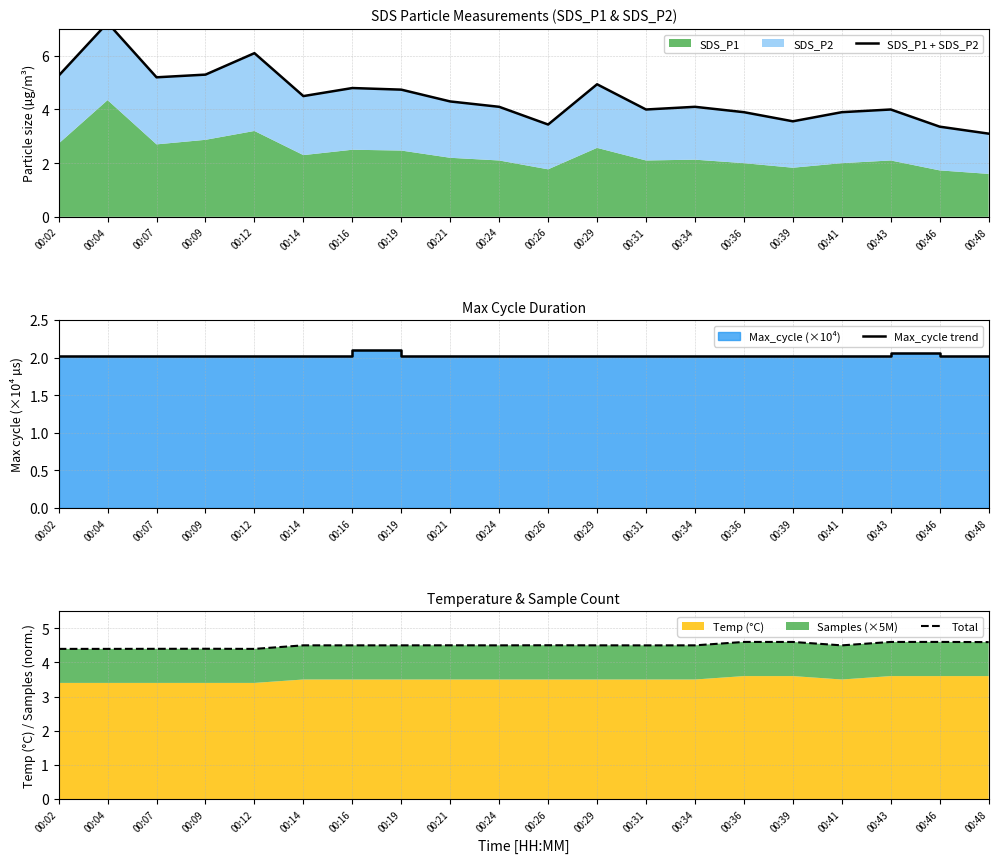

Between 00:26 and 00:36, which series saw the biggest shift?

SDS_P1 + SDS_P2